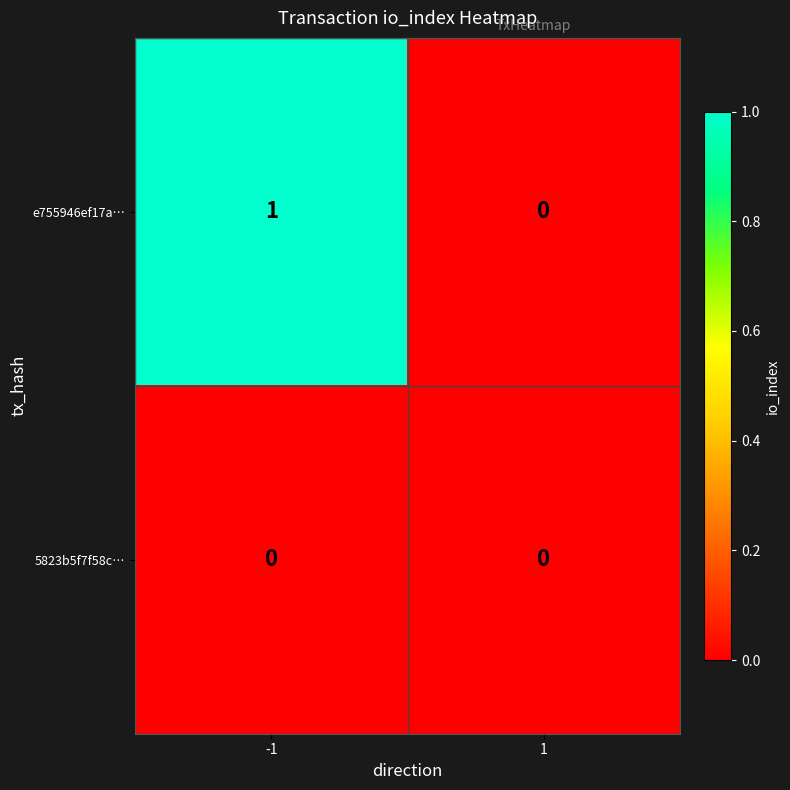

What is the difference between the highest and lowest values at -1?

1